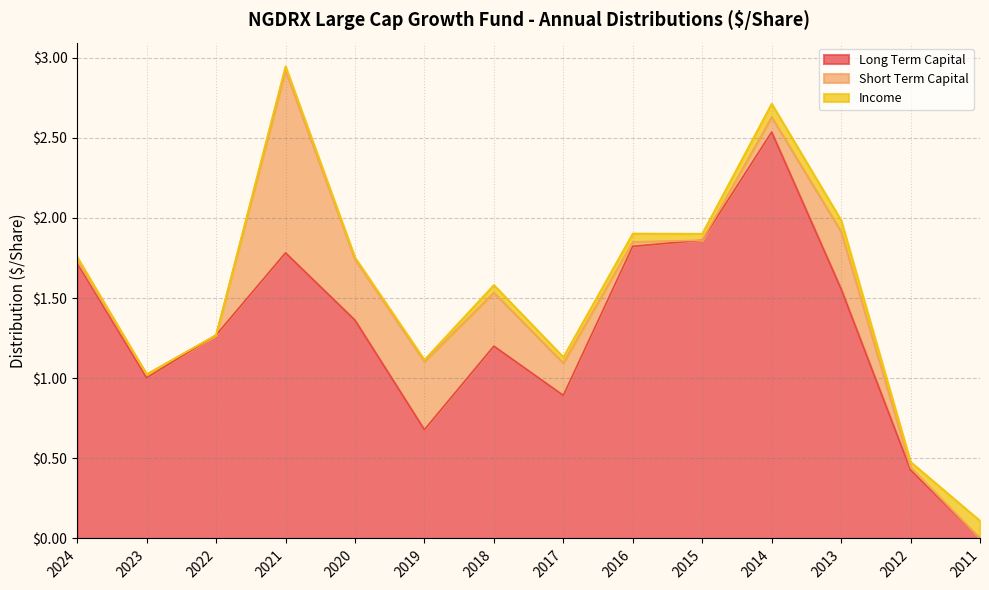

Where is Long Term Capital nearest to the value 1?

2023